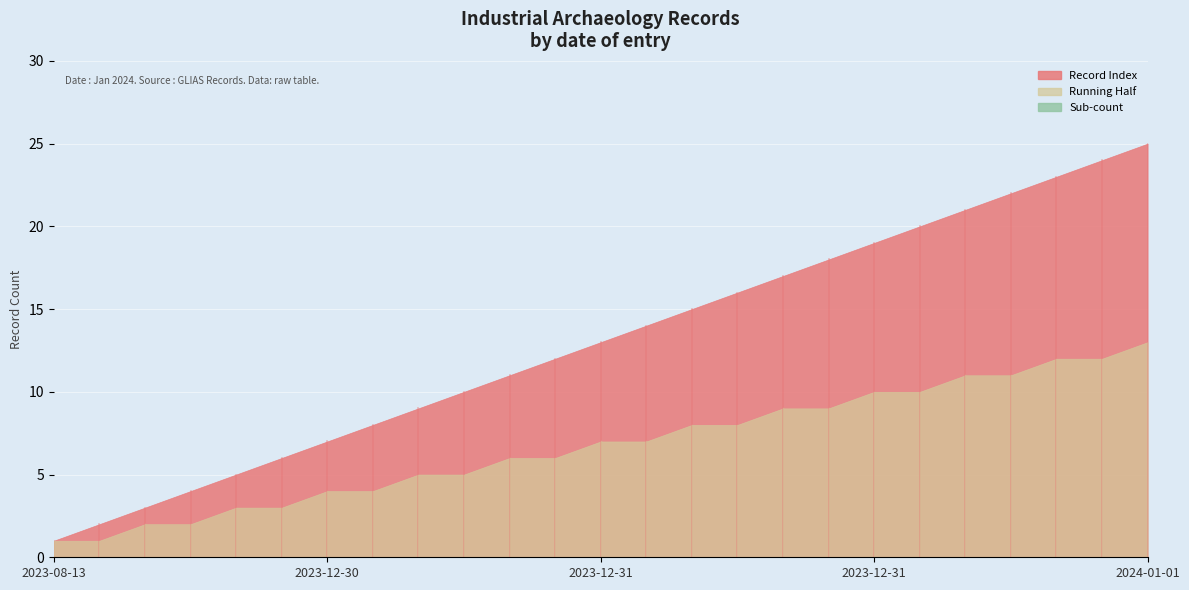

True or false: Running Half and Record Index cross at least once.

False